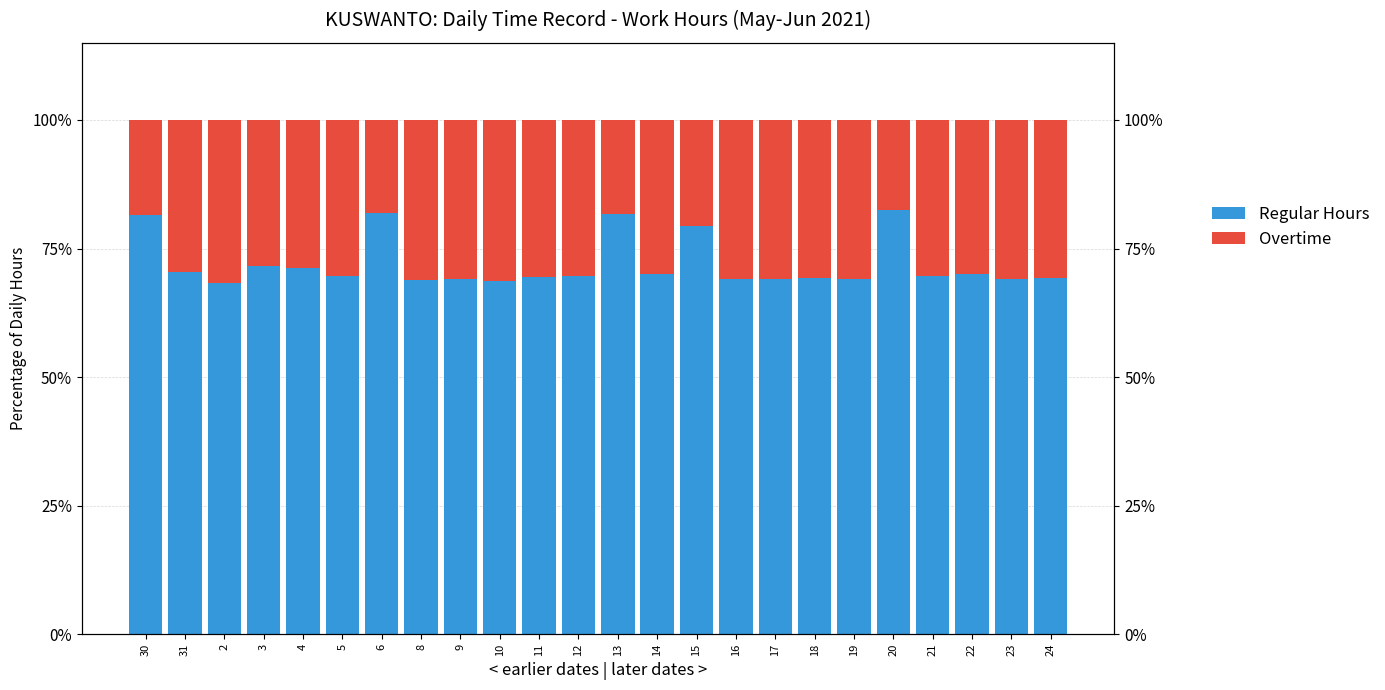

How many bars are there in total?

48